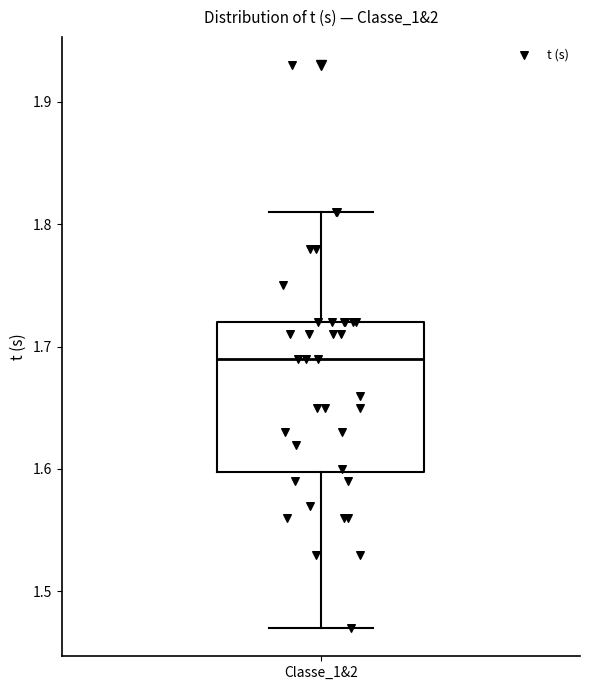

Where does the lower whisker of the box for Classe_1&2 end on the y-axis? The values are not printed on the chart, so give them approximately, as read against the axis.

1.47